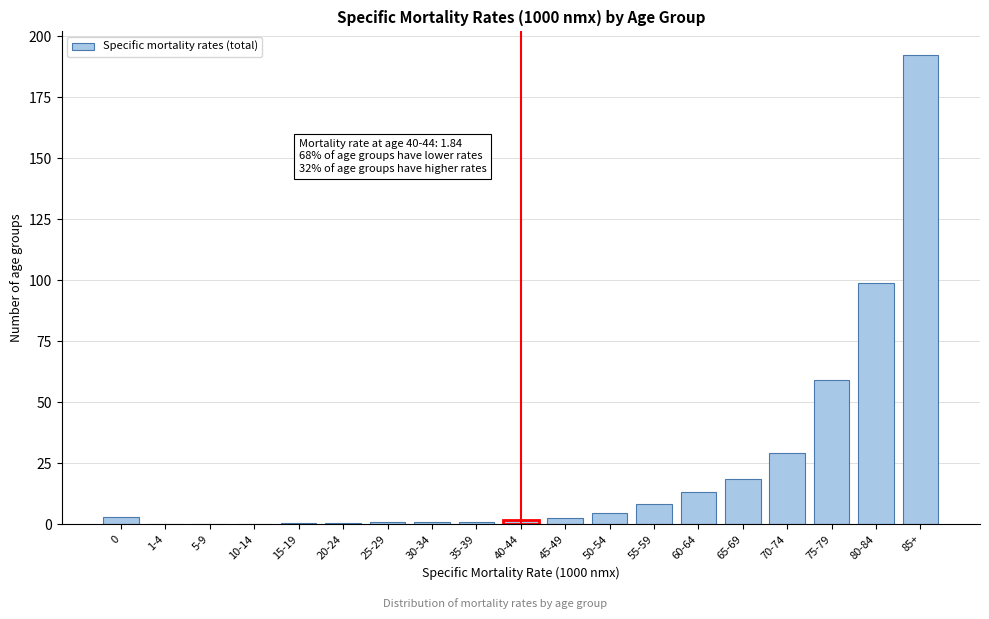

Which label corresponds to the largest value in the chart?

85+